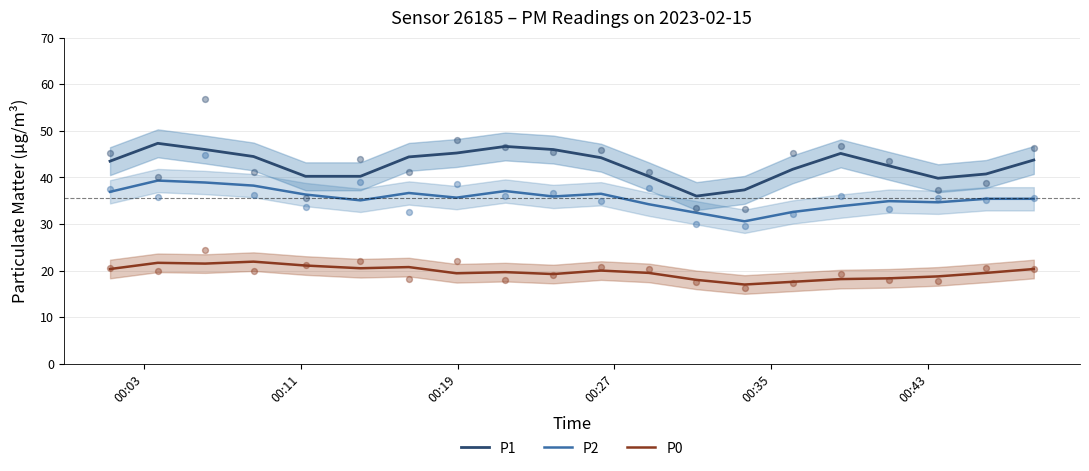

Which series has the widest spread of Y values?

P1